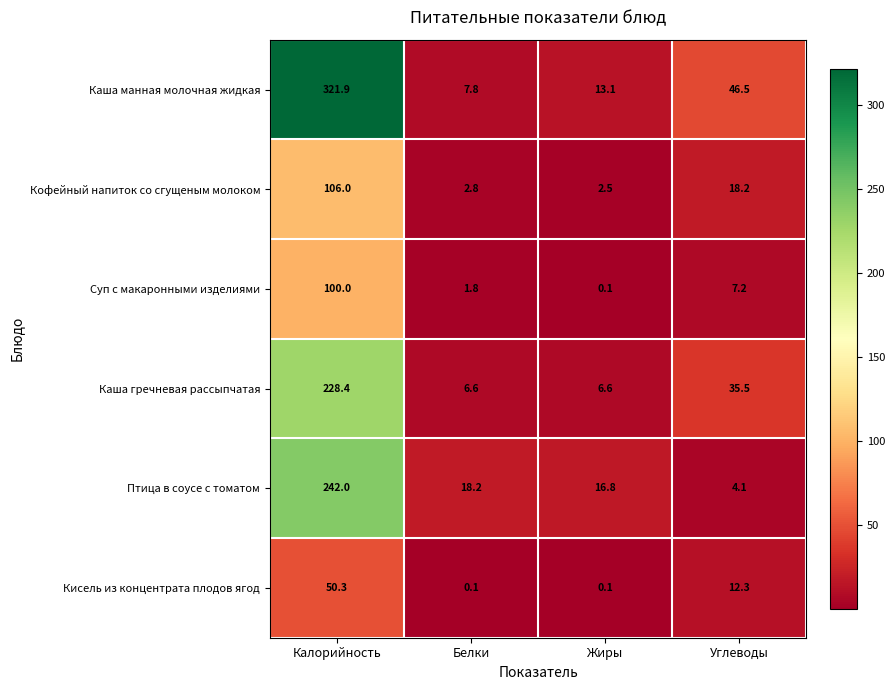

What is the average value of the Птица в соусе с томатом series?

70.3